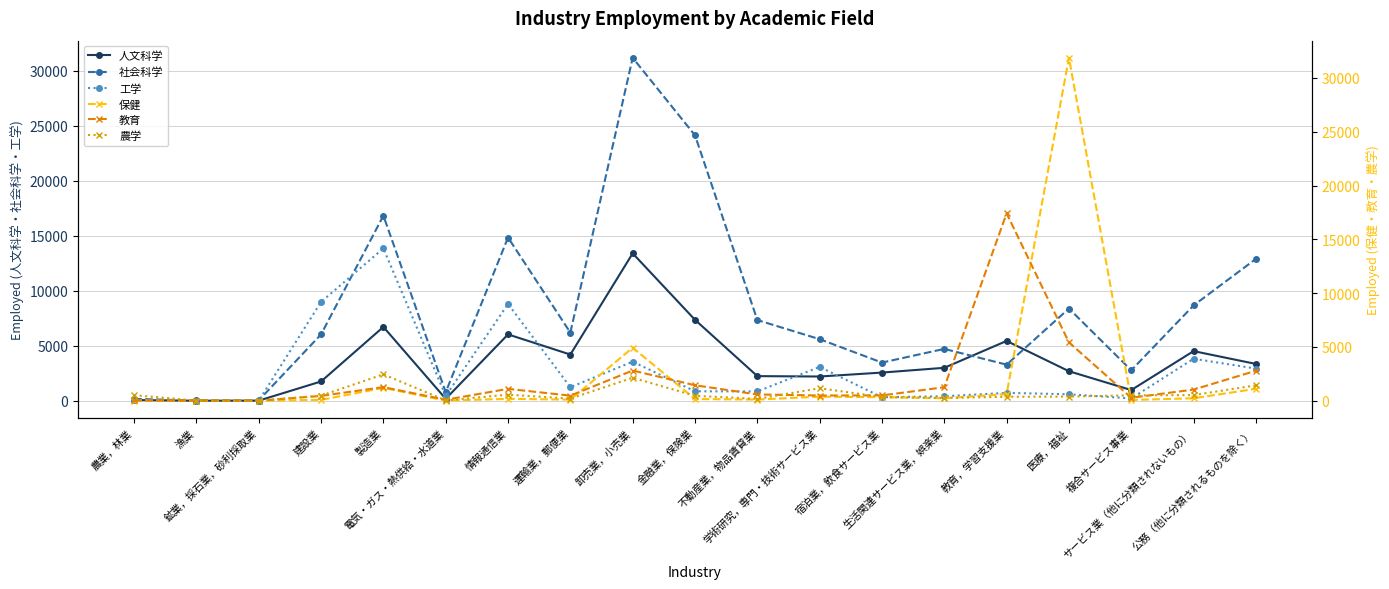

What is the smallest value displayed?

1